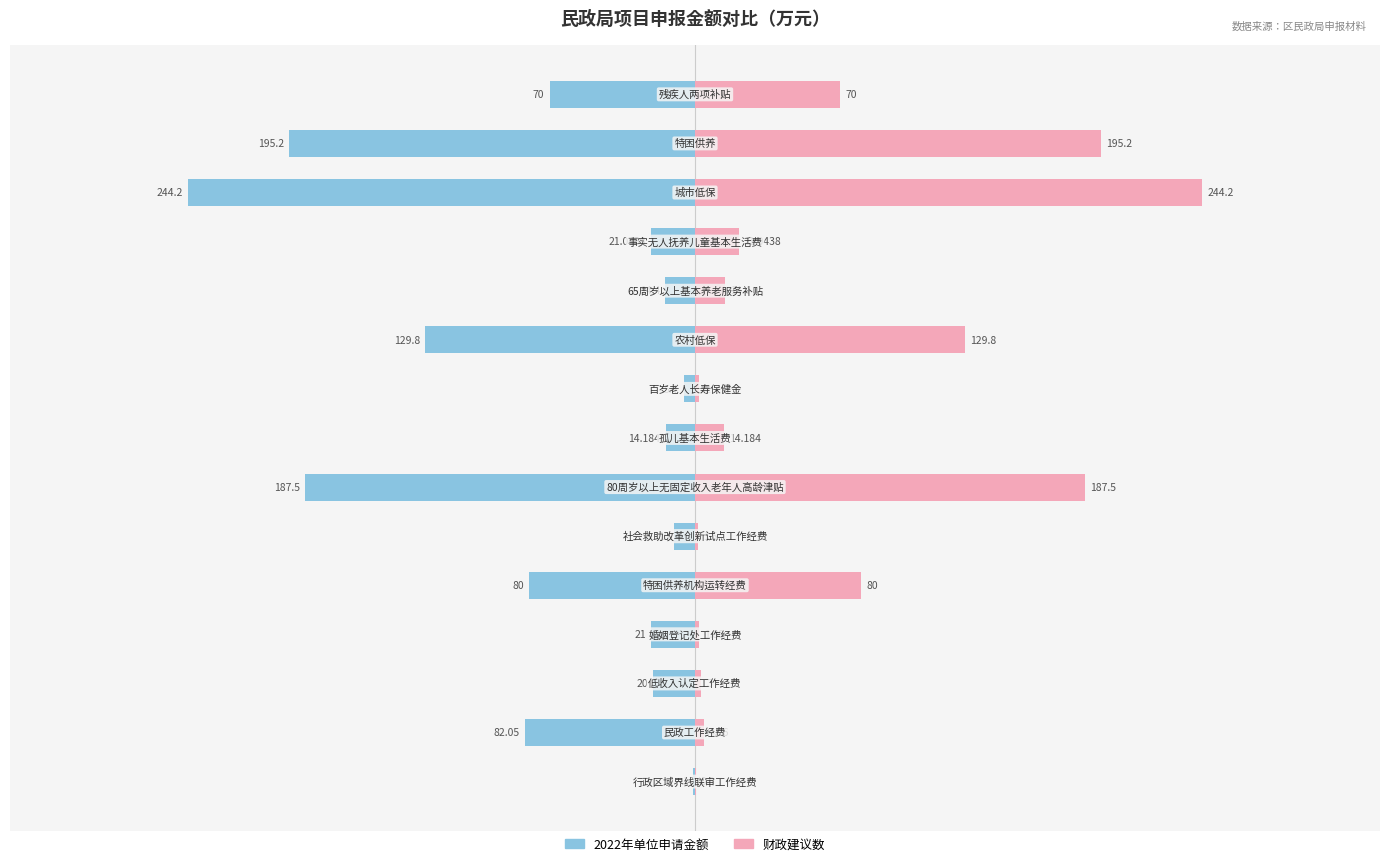

Count the number of categories in the chart.

15